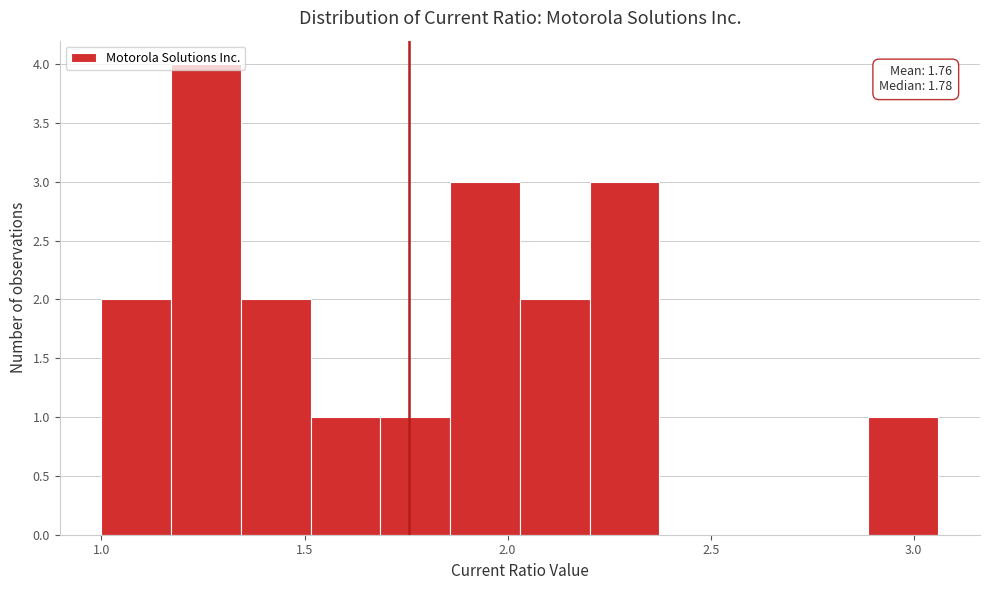

Around what value on the x-axis is the tallest bar? Give the approximate position of its centre, as read against the axis.

1.25